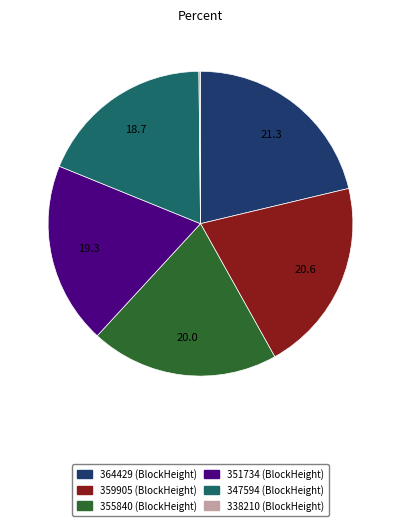

Is there a majority slice in this chart?

No